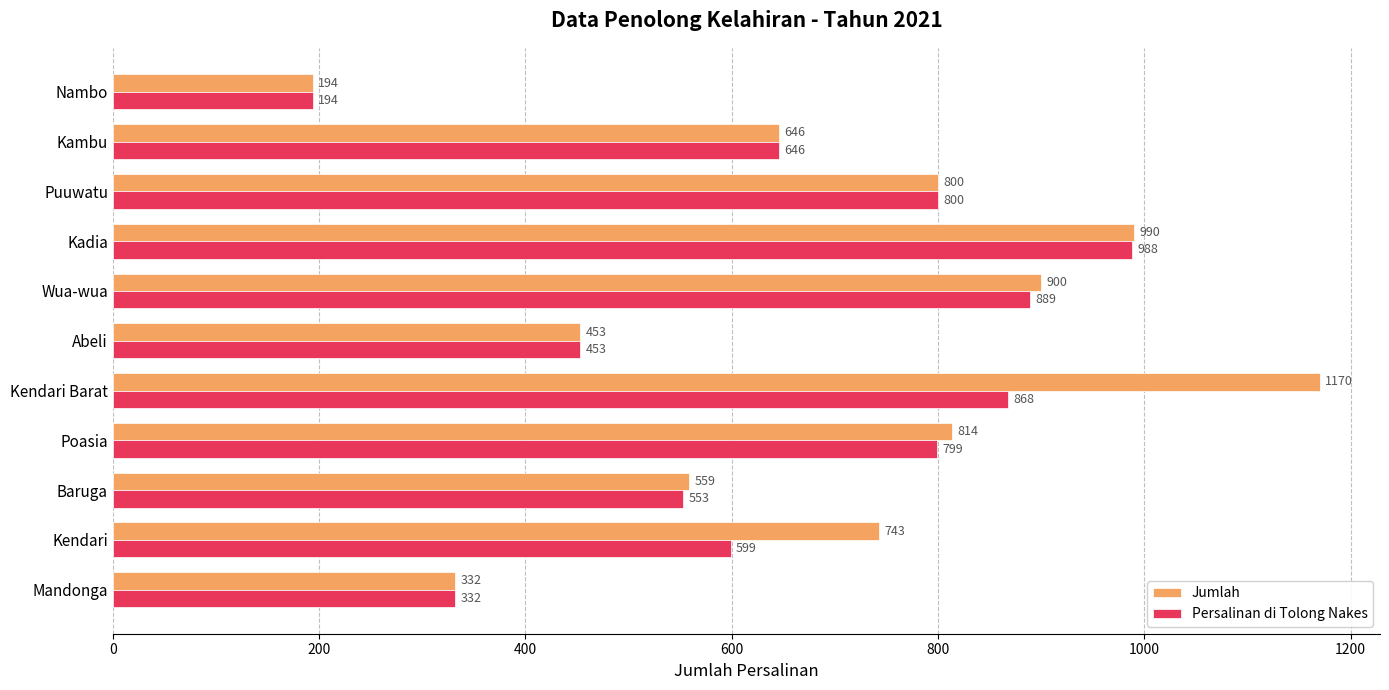

At which category is the sum across all series the highest?

Kendari Barat